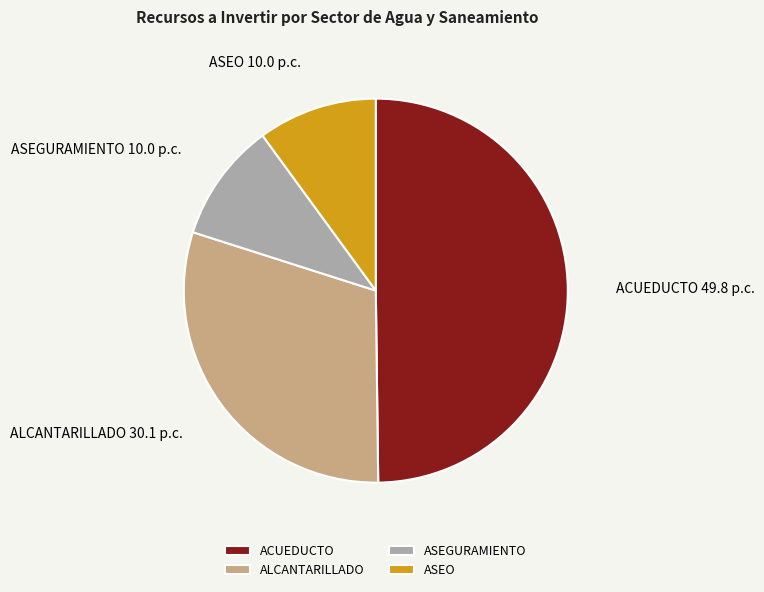

Count the number of slices in the pie.

4